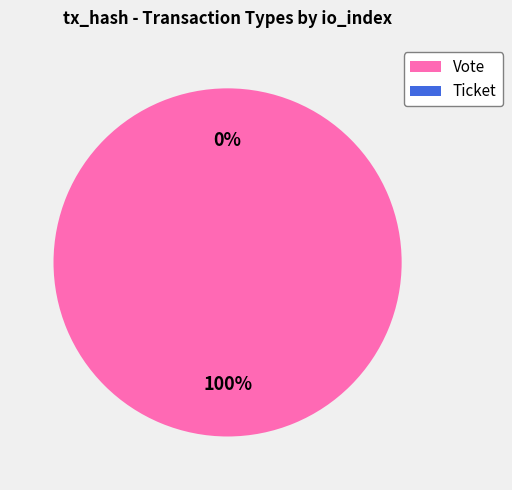

Is it true that Vote is 100% of the pie?

True